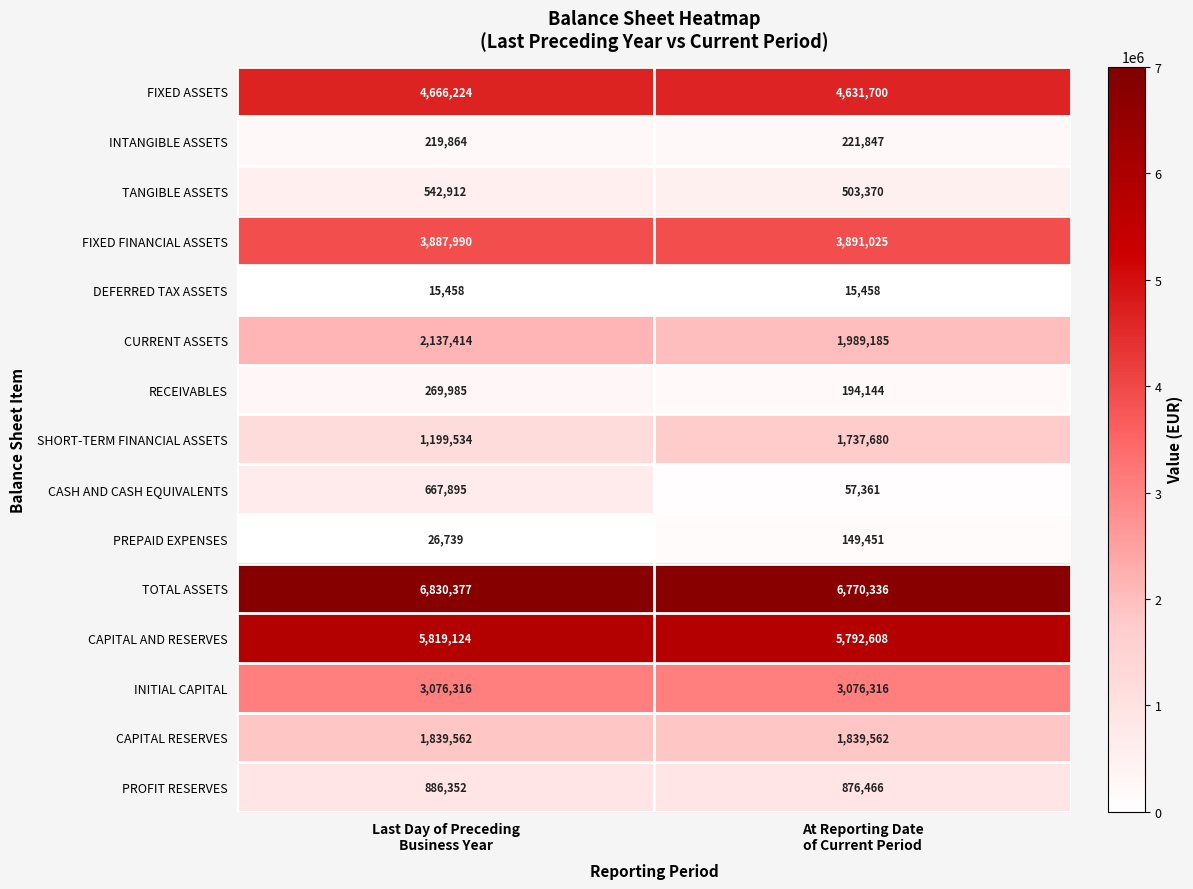

Which series has the largest range (max minus min)?

CASH AND CASH EQUIVALENTS